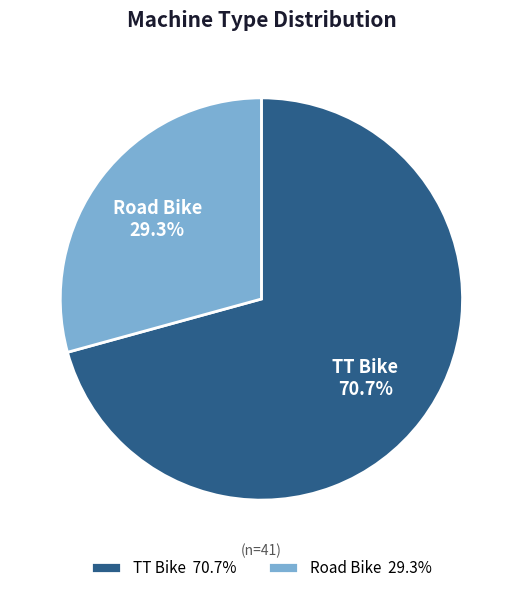

To the nearest percent, what percentage of the pie is TT Bike?

71%